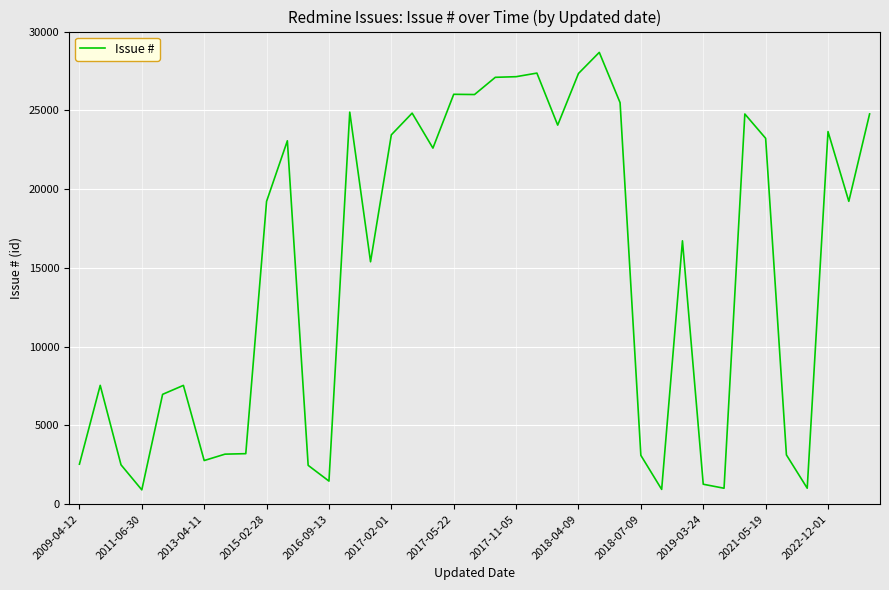

What is the maximum value shown in the chart?

28678